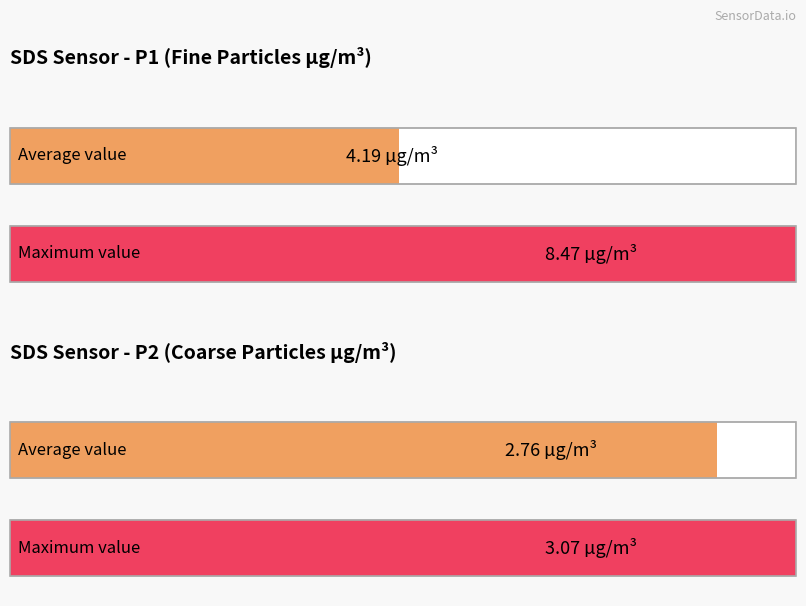

The value of SDS_P1 at 00:19 is 6.0. True or false?

False